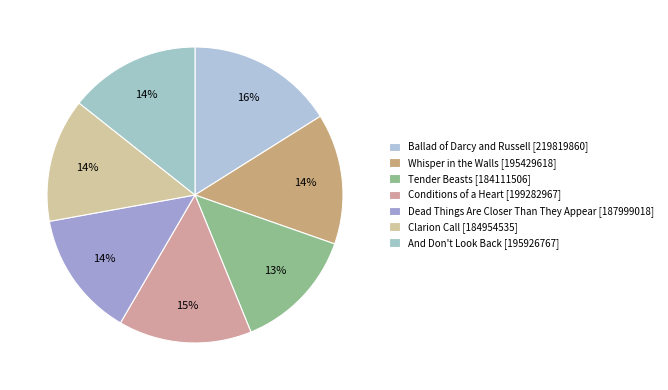

What is the ratio of the value at And Don't Look Back to the value at Ballad of Darcy and Russell?

0.9